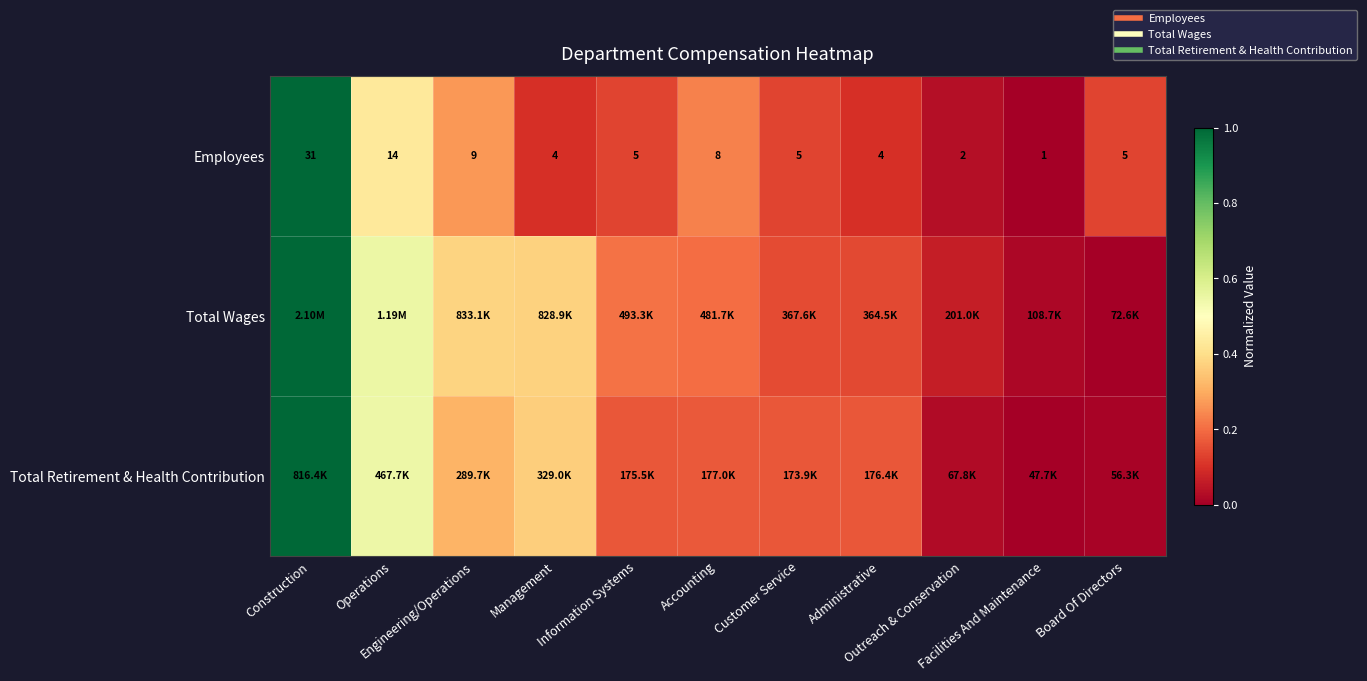

Which has a higher value, Engineering/Operations or Administrative?

Engineering/Operations